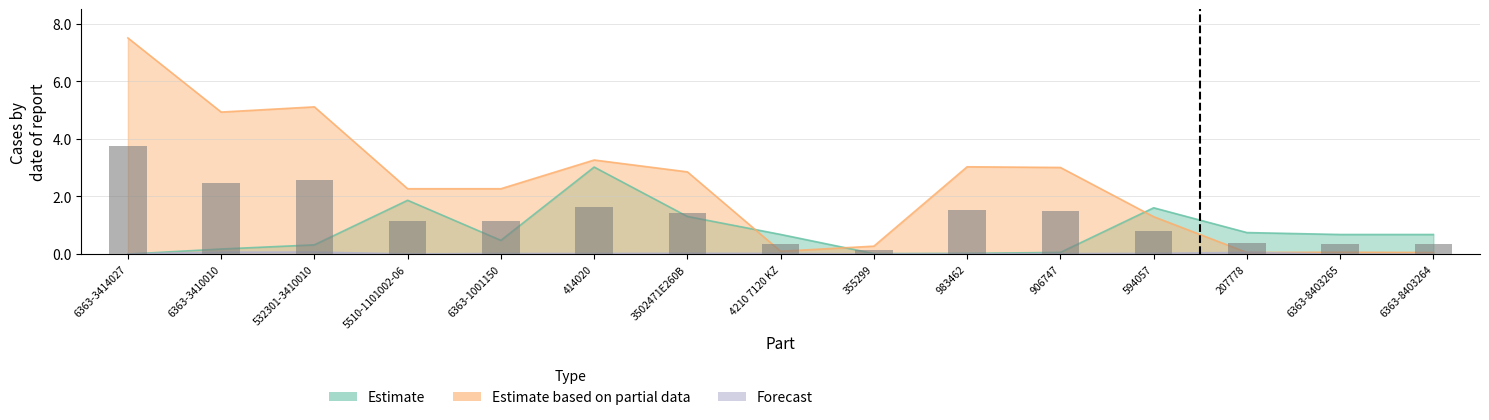

The Estimate based on partial data series shows 0.1 at 6363-8403264. True or false?

False